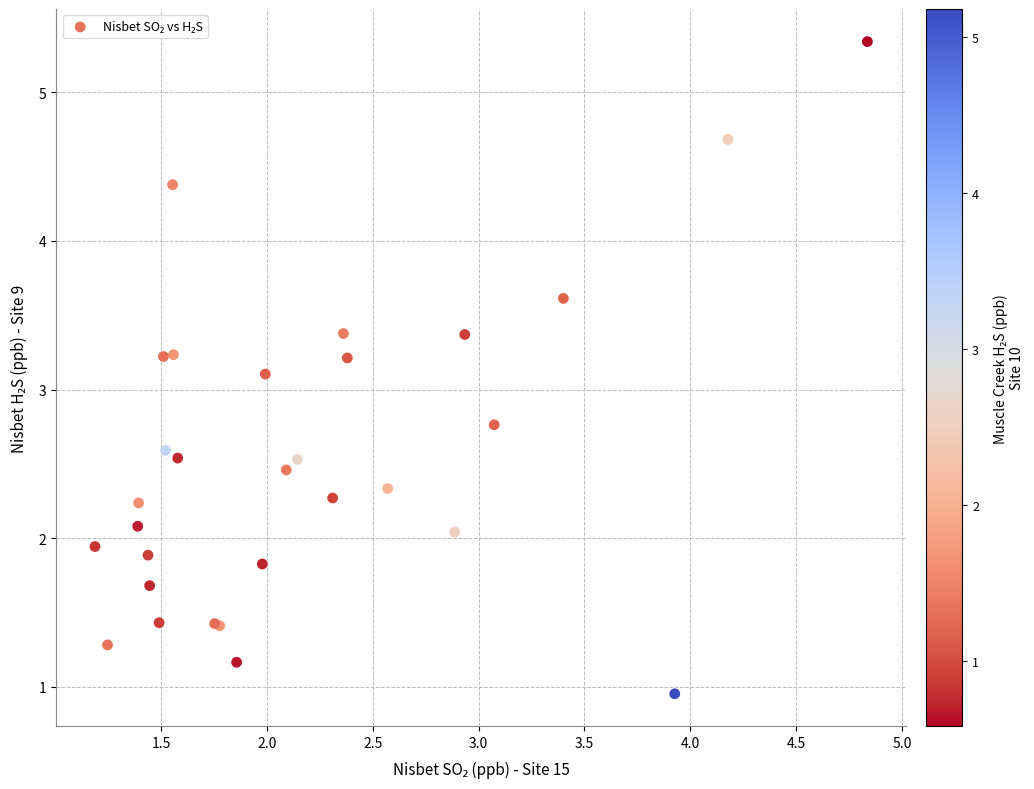

What Y value in the scatter plot is closest to 3?

3.1